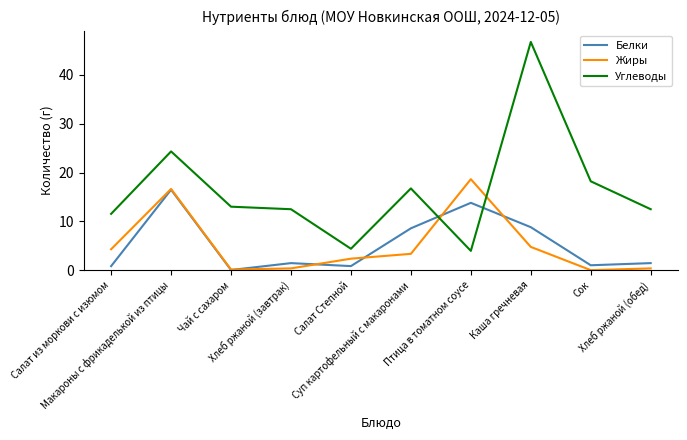

True or false: Белки and Жиры intersect in this chart.

True